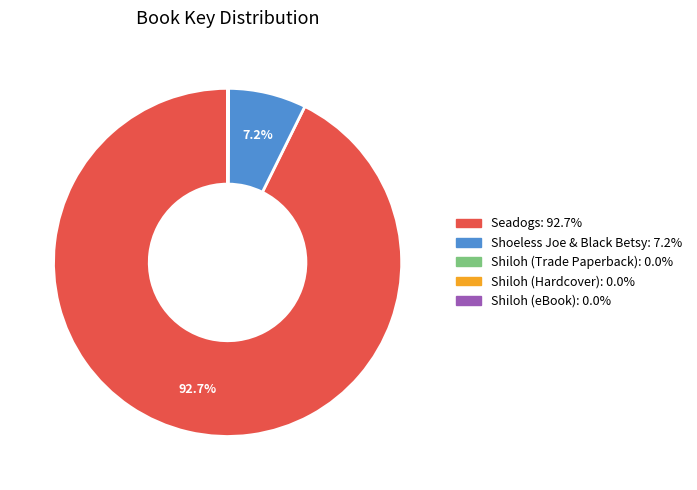

Which category accounts for the majority?

Seadogs